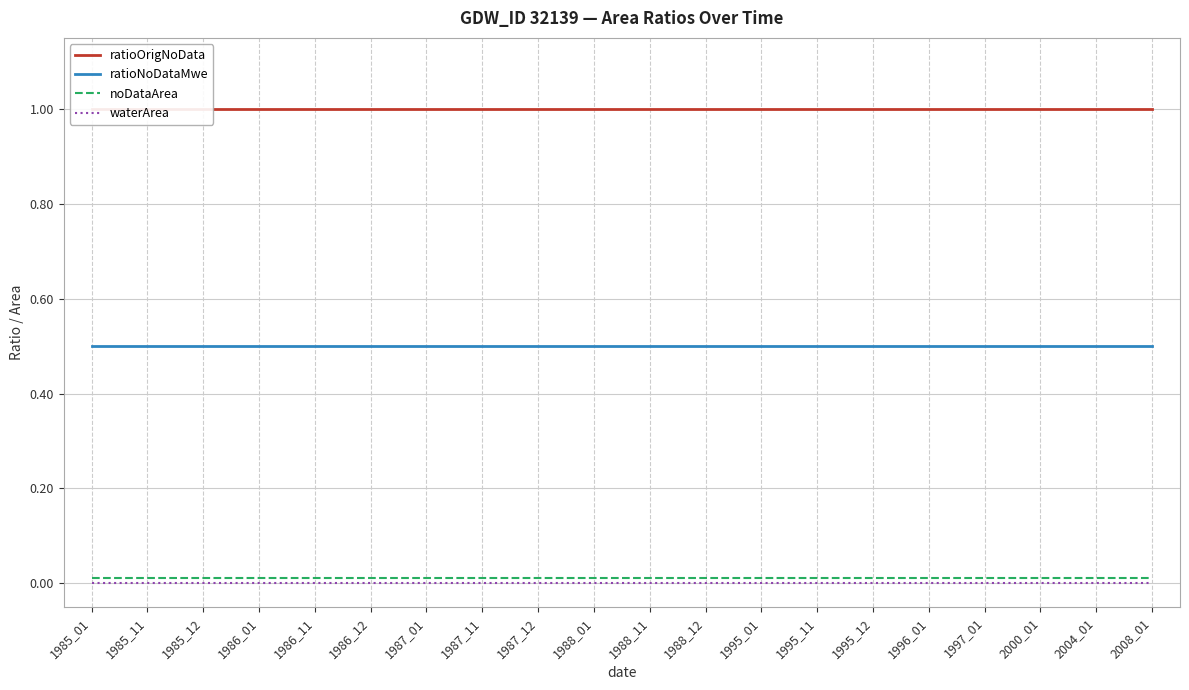

Reading right to left, extract all data points from this chart.

ratioOrigNoData: 1.0	1.0	1.0	1.0	1.0	1.0	1.0	1.0	1.0	1.0	1.0	1.0	1.0	1.0	1.0	1.0	1.0	1.0	1.0	1.0
ratioNoDataMwe: 0.5	0.5	0.5	0.5	0.5	0.5	0.5	0.5	0.5	0.5	0.5	0.5	0.5	0.5	0.5	0.5	0.5	0.5	0.5	0.5
noDataArea: 0.0	0.0	0.0	0.0	0.0	0.0	0.0	0.0	0.0	0.0	0.0	0.0	0.0	0.0	0.0	0.0	0.0	0.0	0.0	0.0
waterArea: 0.0	0.0	0.0	0.0	0.0	0.0	0.0	0.0	0.0	0.0	0.0	0.0	0.0	0.0	0.0	0.0	0.0	0.0	0.0	0.0